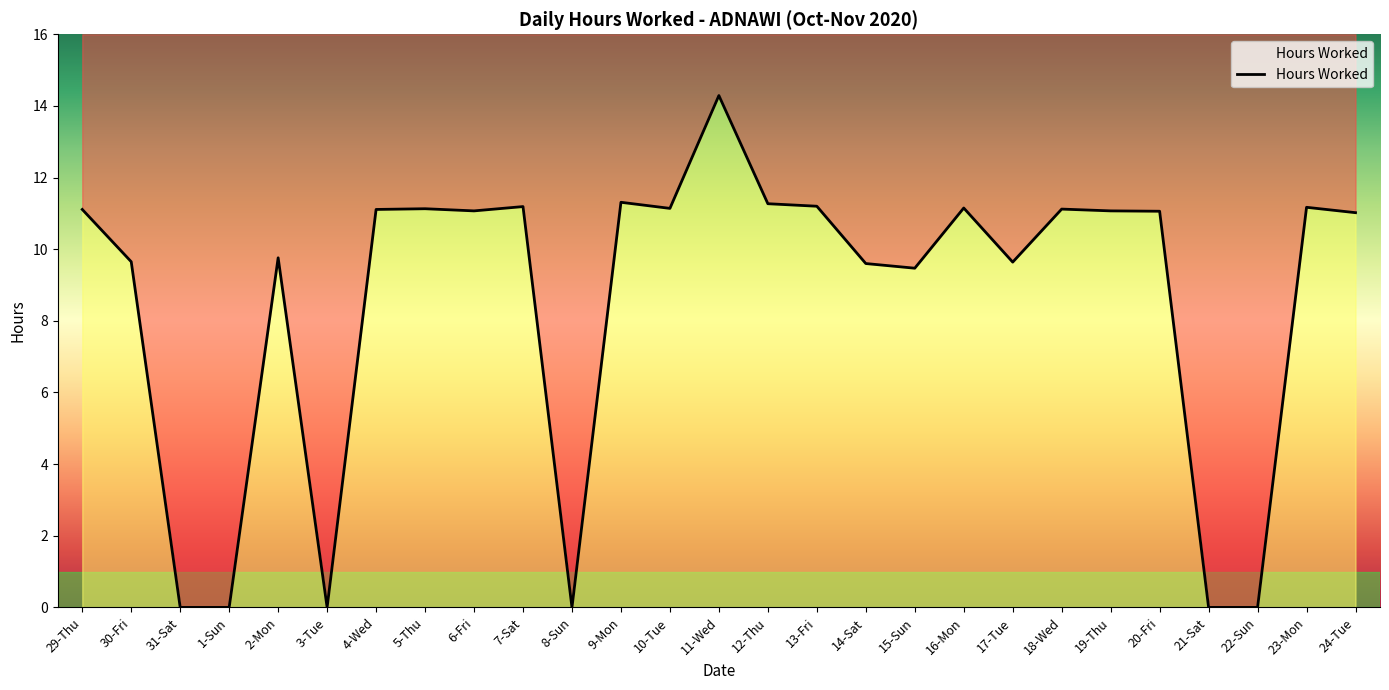

What is the label of the 1st point from the right?

24-Tue